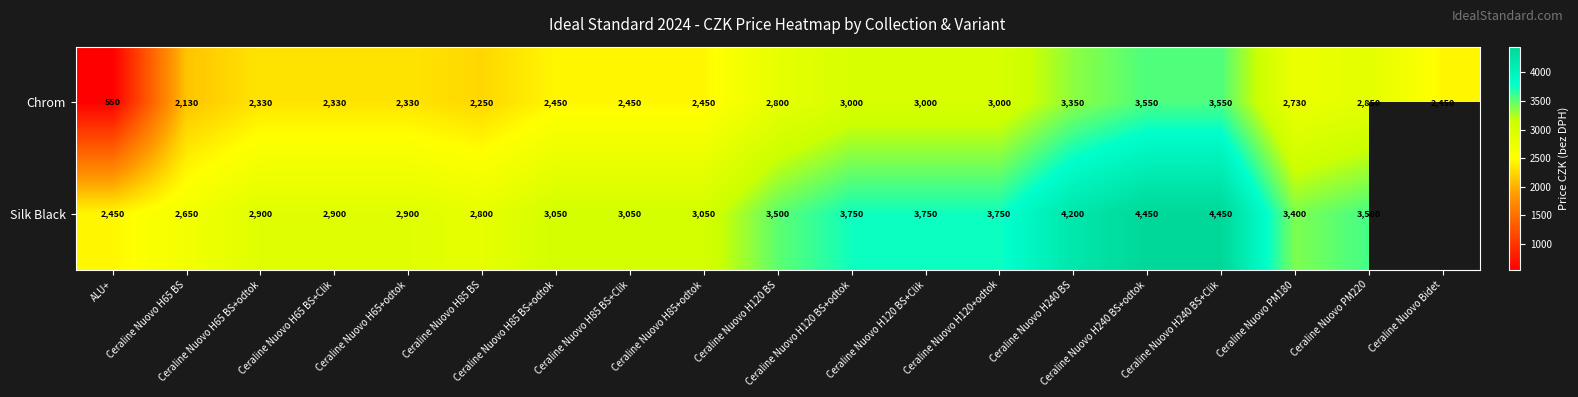

What is the difference between the maximum and minimum values in the Chrom series?

3000